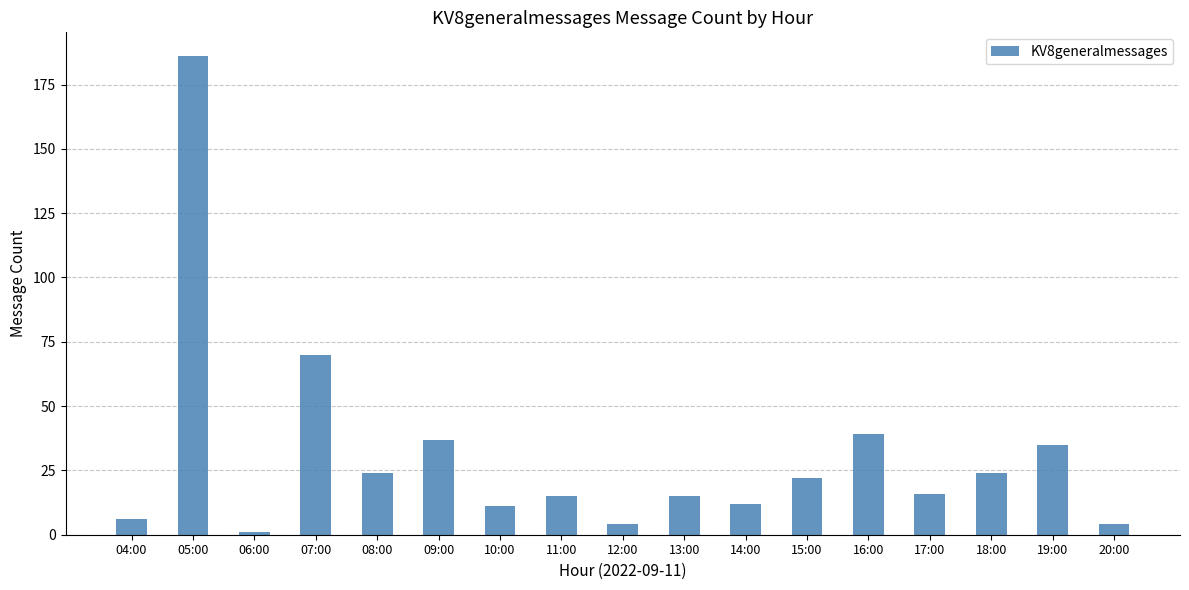

Reading left to right, what are all the values shown in this chart?

04:00=6	05:00=186	06:00=1	07:00=70	08:00=24	09:00=37	10:00=11	11:00=15	12:00=4	13:00=15	14:00=12	15:00=22	16:00=39	17:00=16	18:00=24	19:00=35	20:00=4